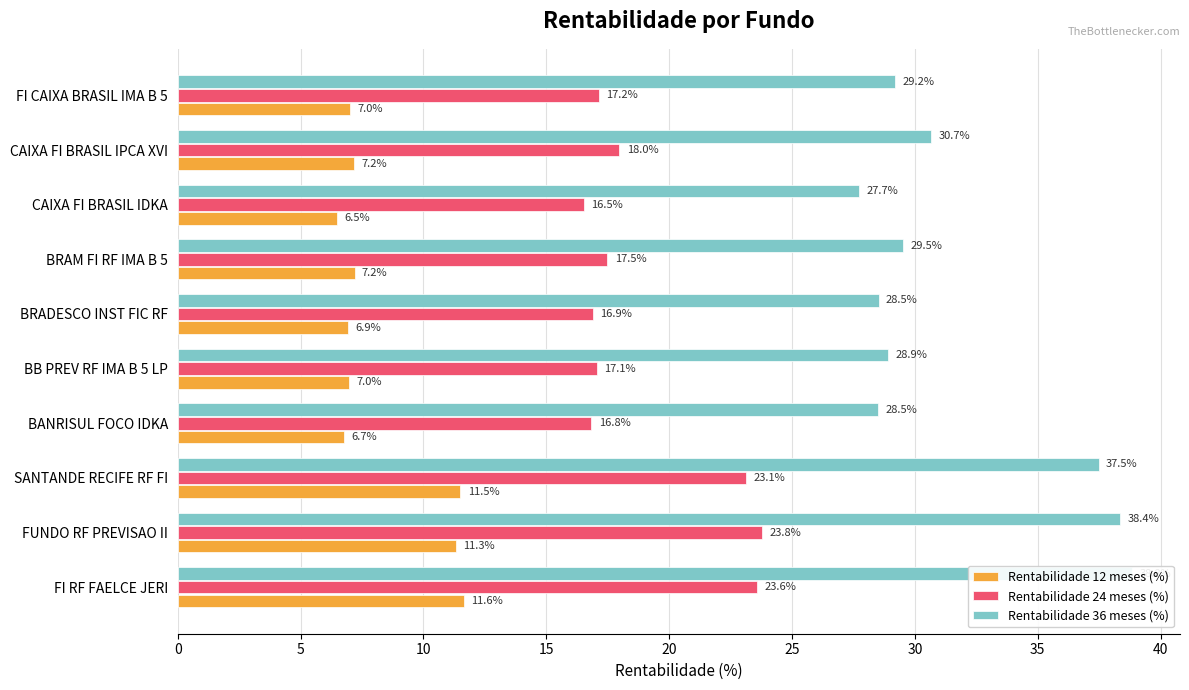

What is the difference between the maximum and minimum values in the Rentabilidade 36 meses (%) series?

11.1